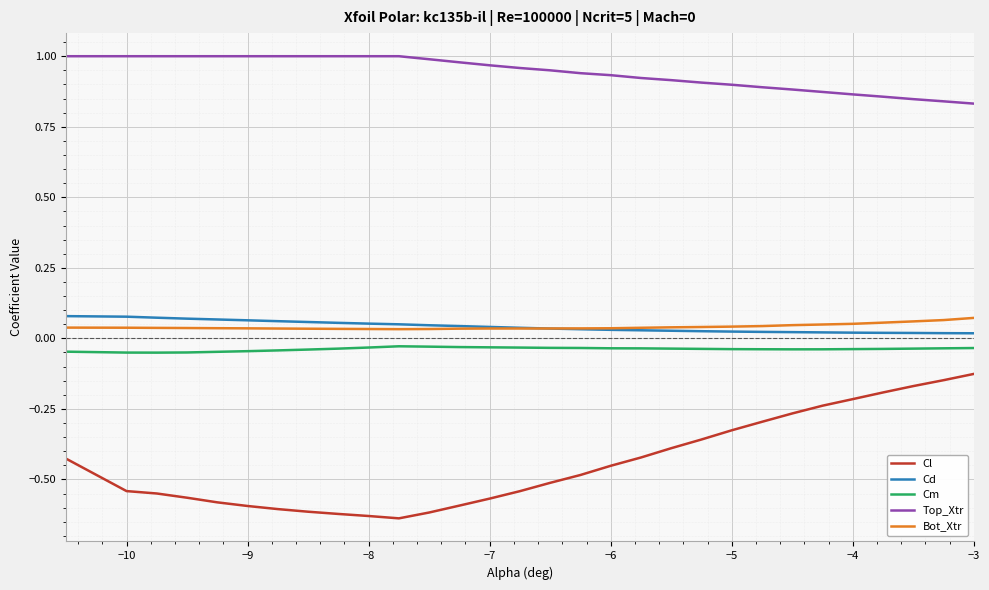

Which series has the largest total across all categories?

Top_Xtr